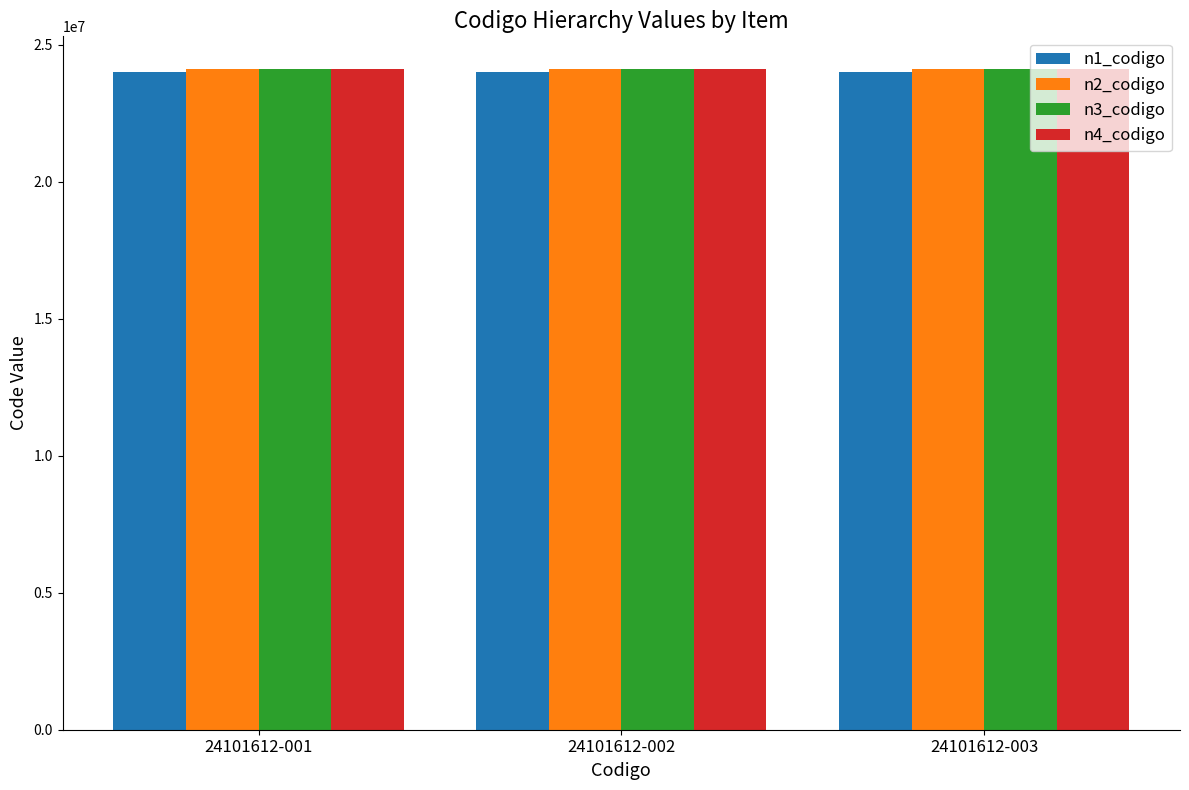

How many distinct data groups are displayed?

4